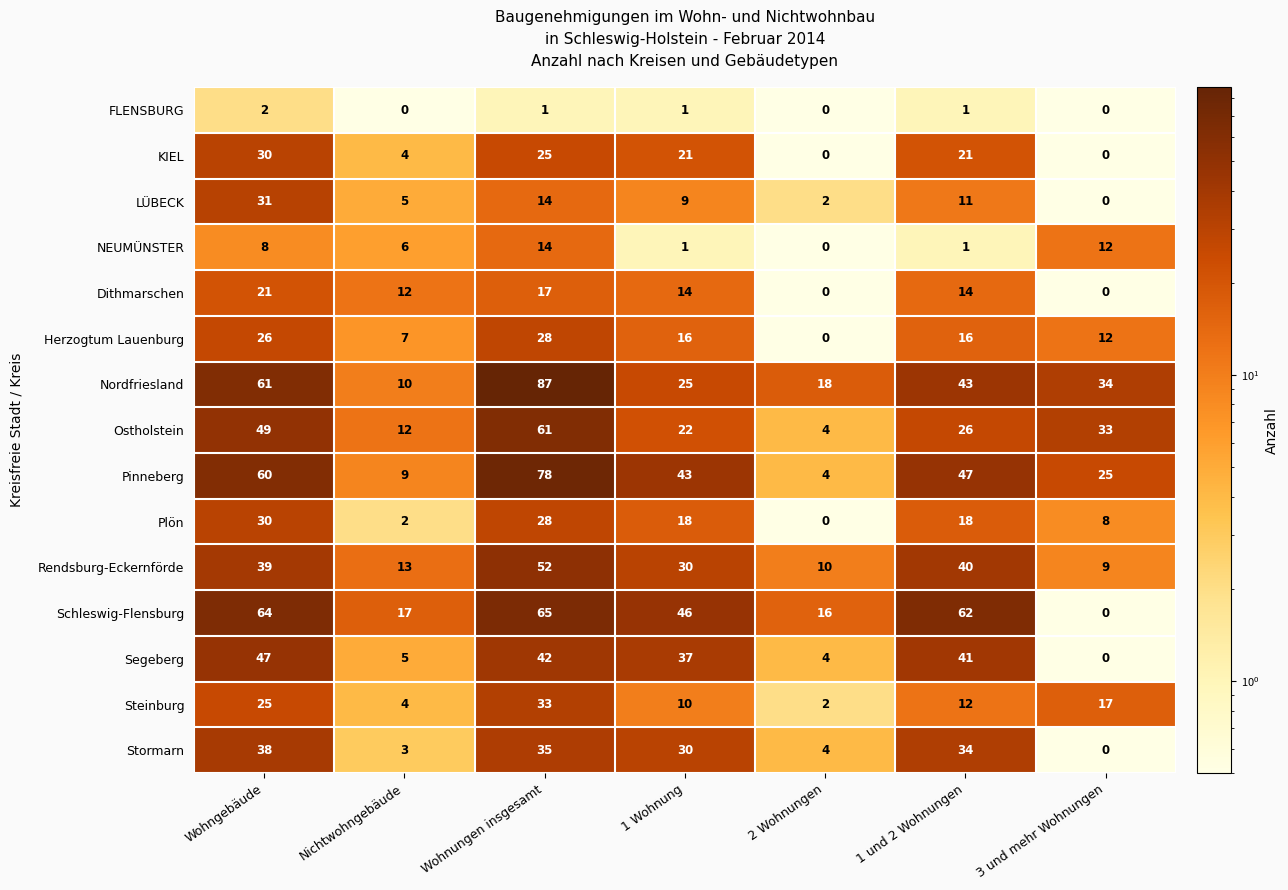

Between Wohngebäude and 2 Wohnungen, which series saw the biggest shift?

Pinneberg